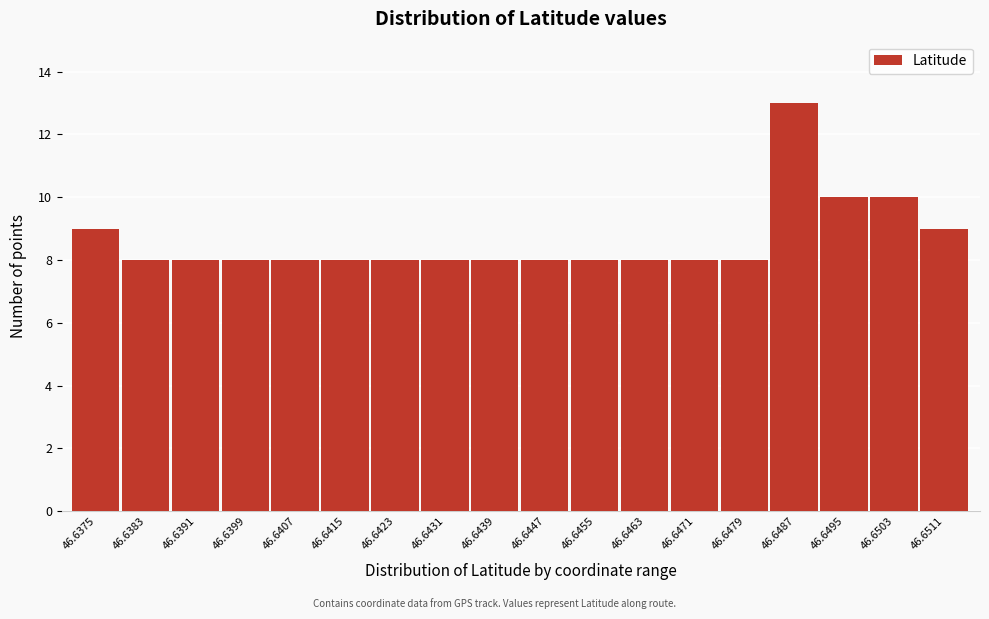

Reading right to left, what are all the values shown in this chart?

9	10	10	13	8	8	8	8	8	8	8	8	8	8	8	8	8	9